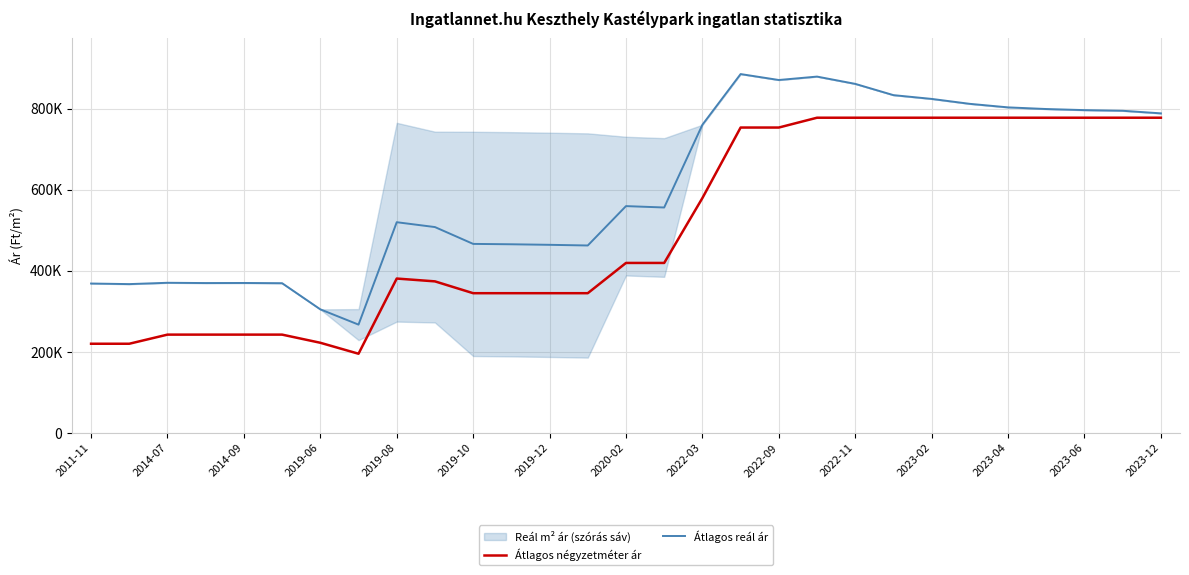

True or false: Átlagos reál ár has more than 0 interior local peaks.

True